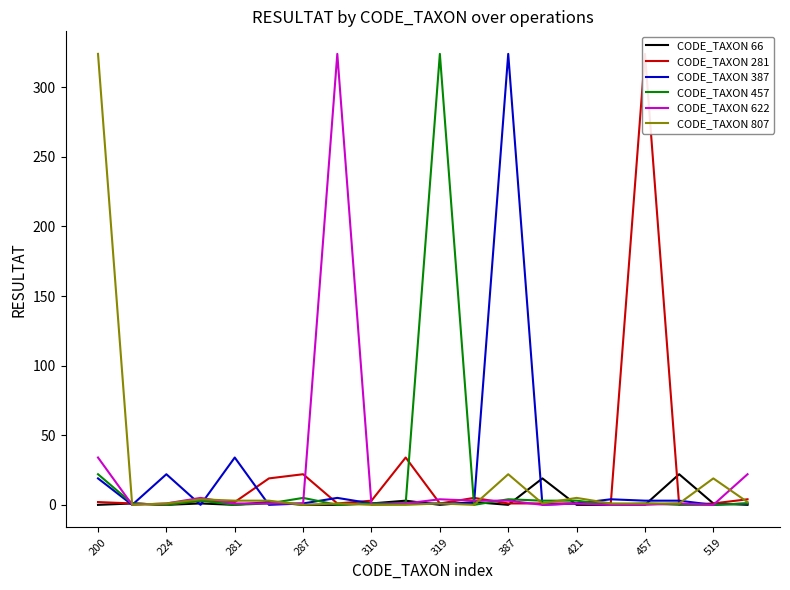

Reading left to right, transcribe all the data shown in this chart.

CODE_TAXON 66: 0	1	0	1	0	2	0	0	1	3	0	2	0	19	0	0	0	22	1	0
CODE_TAXON 281: 2	1	0	3	2	19	22	1	3	34	1	5	1	1	1	1	324	0	1	4
CODE_TAXON 387: 19	0	22	0	34	0	1	5	1	1	1	1	324	0	1	4	3	3	0	1
CODE_TAXON 457: 22	1	0	3	0	1	5	0	1	1	324	0	4	3	3	0	1	0	0	1
CODE_TAXON 622: 34	0	1	5	1	1	1	324	0	1	4	3	3	0	1	0	0	1	0	22
CODE_TAXON 807: 324	0	1	4	3	3	0	1	0	0	1	0	22	1	5	1	1	1	19	2